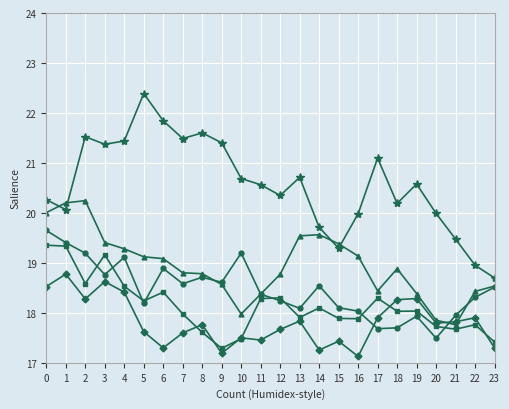

Which label corresponds to the smallest value in the chart?

16